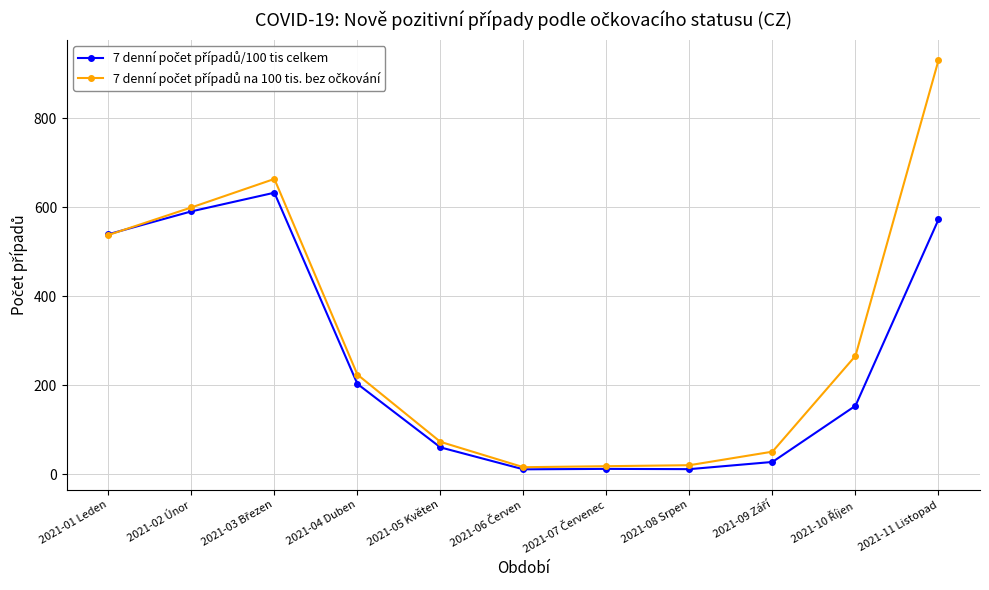

At how many categories does at least one series exceed 396?

4